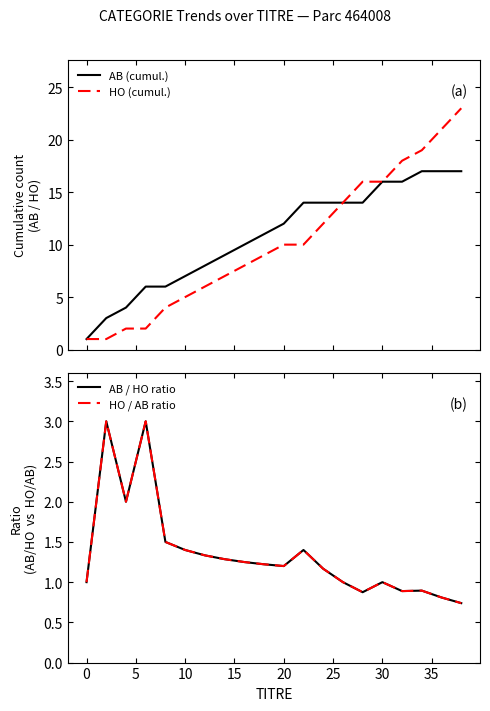

Reading left to right, extract all data points from this chart.

AB (cumul.): −5=1.0	0=3.0	5=4.0	10=6.0	15=6.0	20=7.0	25=8.0	30=9.0	35=10.0	40=11.0	10=12.0	11=14.0	12=14.0	13=14.0	14=14.0	15=16.0	16=16.0	17=17.0	18=17.0	19=17.0
HO (cumul.): −5=1.0	0=1.0	5=2.0	10=2.0	15=4.0	20=5.0	25=6.0	30=7.0	35=8.0	40=9.0	10=10.0	11=10.0	12=12.0	13=14.0	14=16.0	15=16.0	16=18.0	17=19.0	18=21.0	19=23.0
AB / HO ratio: −5=1.0	0=3.0	5=2.0	10=3.0	15=1.5	20=1.4	25=1.3	30=1.3	35=1.2	40=1.2	10=1.2	11=1.4	12=1.2	13=1.0	14=0.9	15=1.0	16=0.9	17=0.9	18=0.8	19=0.7
HO / AB ratio: −5=1.0	0=3.0	5=2.0	10=3.0	15=1.5	20=1.4	25=1.3	30=1.3	35=1.2	40=1.2	10=1.2	11=1.4	12=1.2	13=1.0	14=0.9	15=1.0	16=0.9	17=0.9	18=0.8	19=0.7